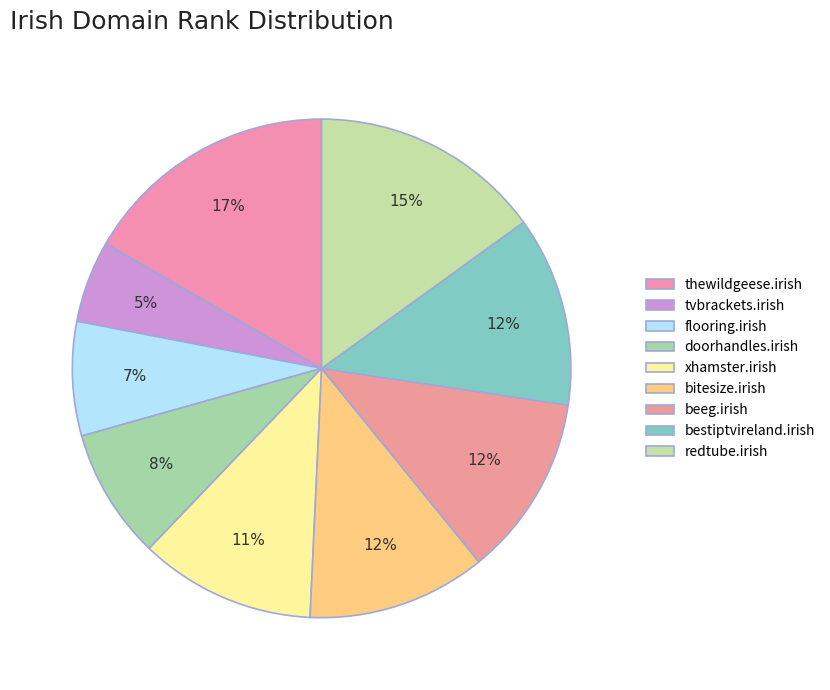

Is there a majority slice in this chart?

No